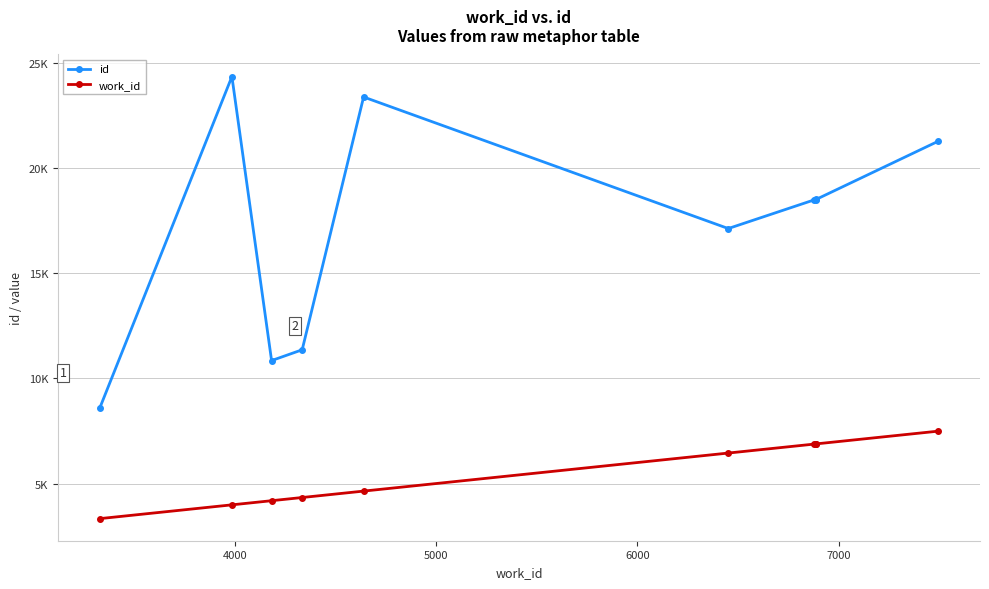

Reading left to right, extract all data points from this chart.

id: 8600	24371	10853	11367	23400	17138	18503	18519	18523	21291
work_id: 3330	3986	4183	4335	4640	6451	6878	6885	6887	7493